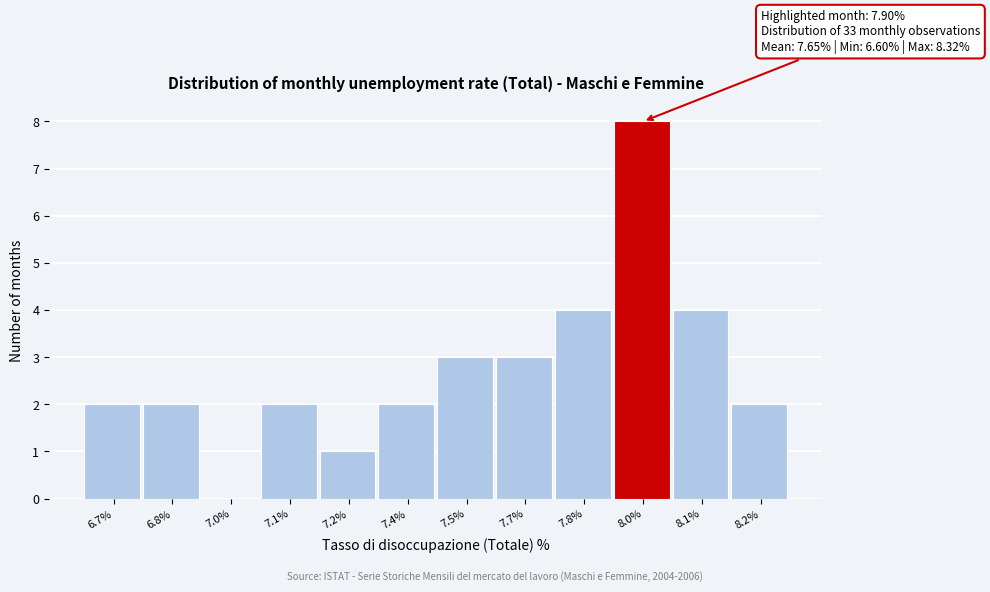

Reading left to right, extract all data points from this chart.

6.7%=2	6.8%=2	7.0%=0	7.1%=2	7.2%=1	7.4%=2	7.5%=3	7.7%=3	7.8%=4	8.0%=8	8.1%=4	8.2%=2